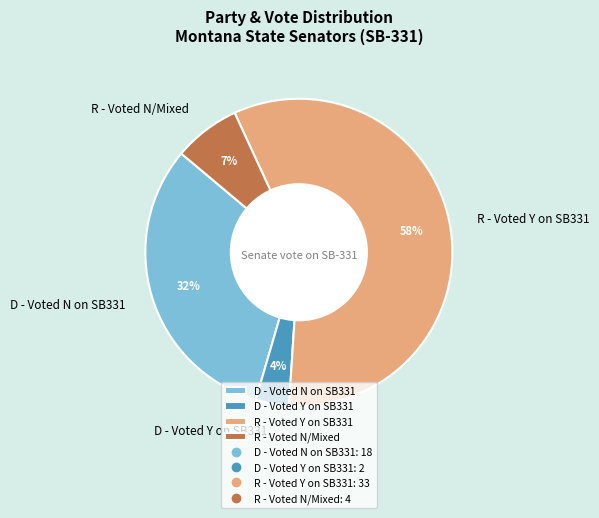

Do D - Voted N on SB331 and R - Voted N/Mixed together represent more than half of the pie?

No